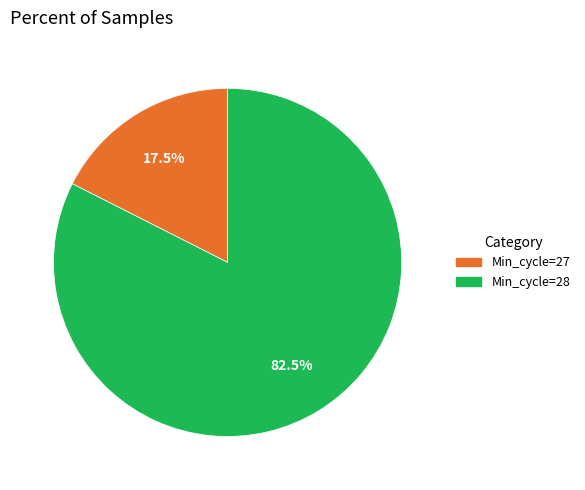

Is there a majority slice in this chart?

Yes